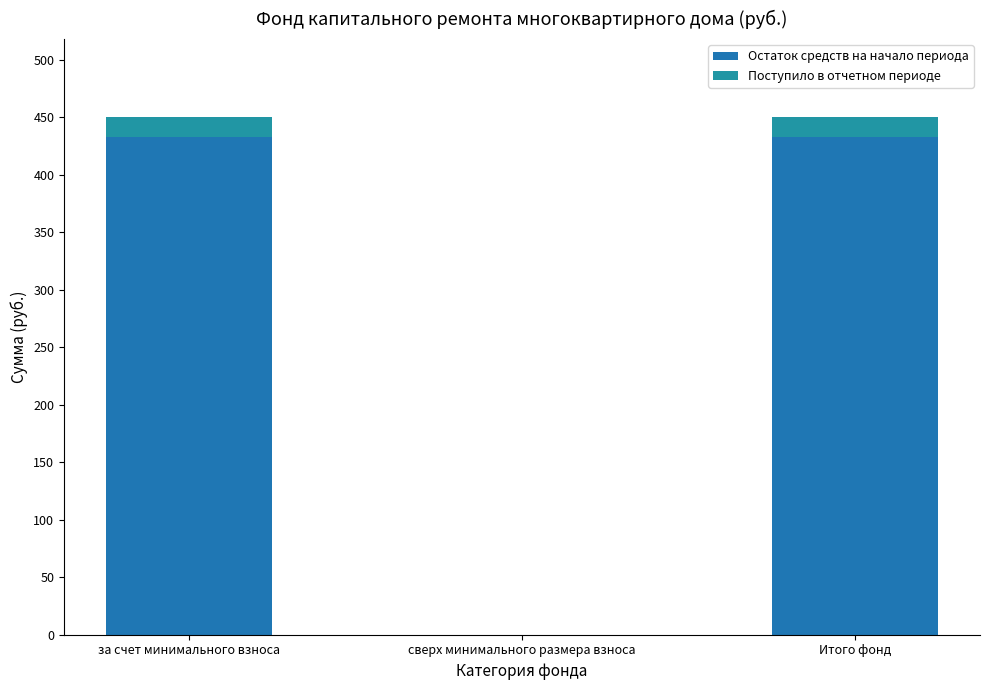

How many values in the Остаток средств на начало периода series exceed 432?

2